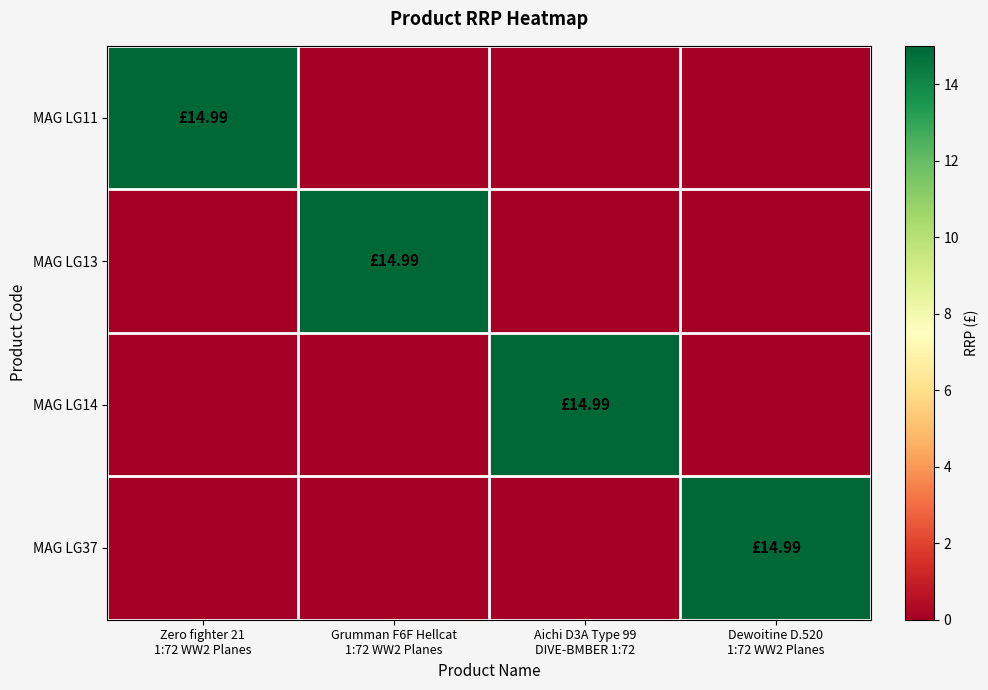

How many series are shown in this chart?

4